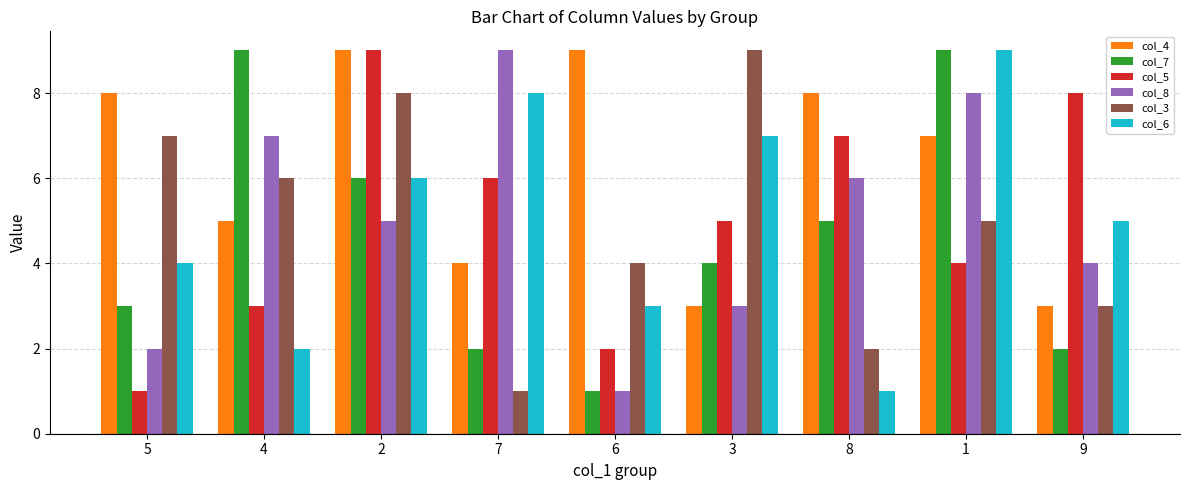

What is the smallest value displayed?

1